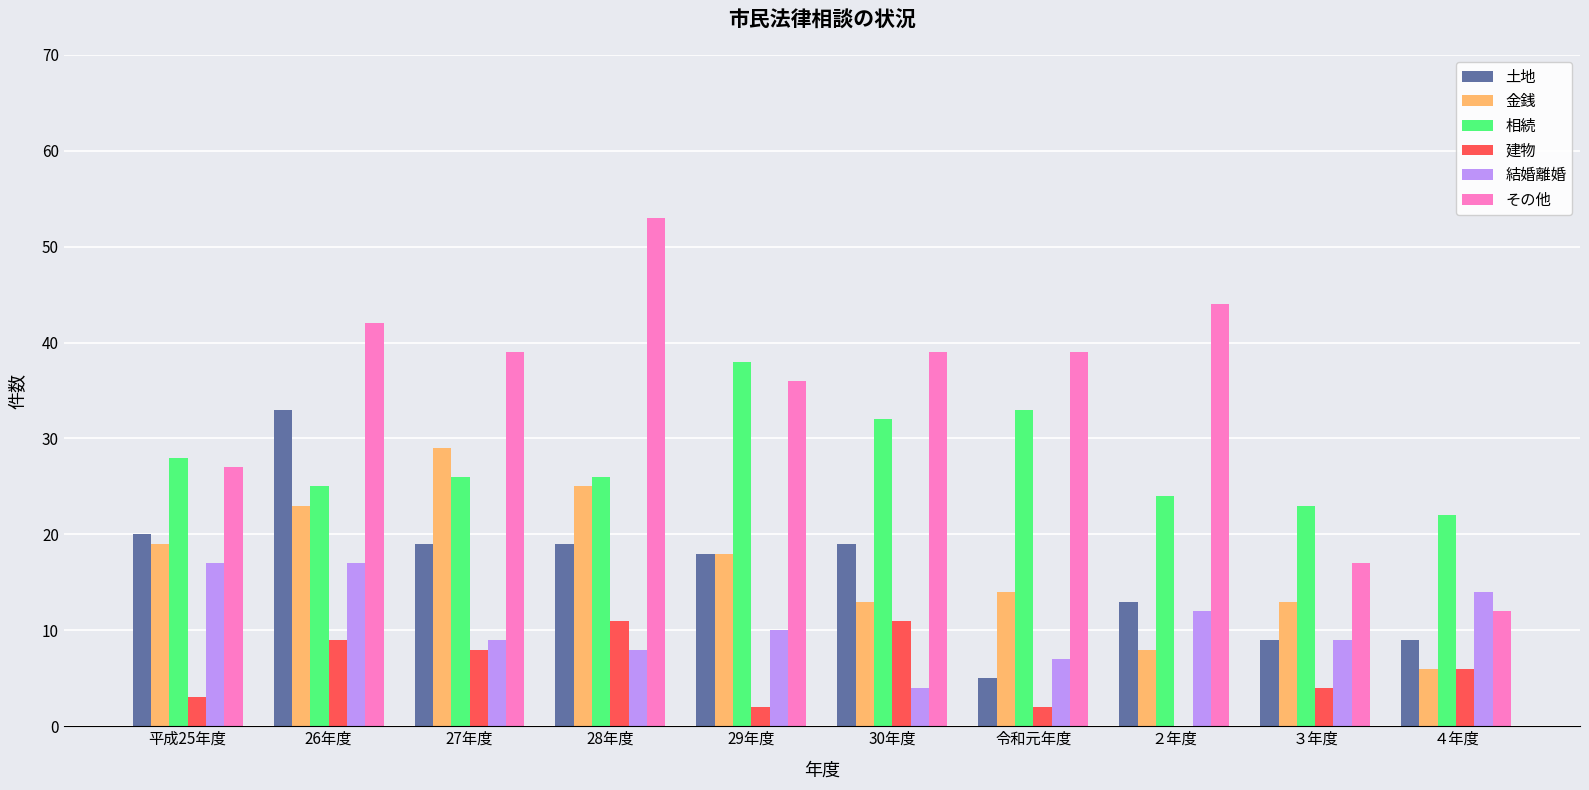

At which label is その他 closest to 32?

29年度